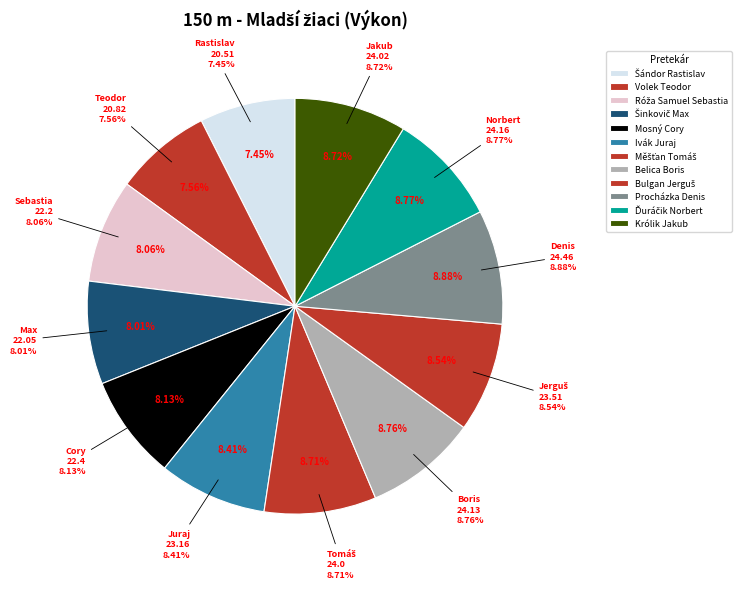

Rank the categories by value from highest to lowest.

Procházka Denis, Ďuráčik Norbert, Belica Boris, Królik Jakub, Měšťan Tomáš, Bulgan Jerguš, Ivák Juraj, Mosný Cory, Róža Samuel Sebastia, Šinkovič Max, Volek Teodor, Šándor Rastislav